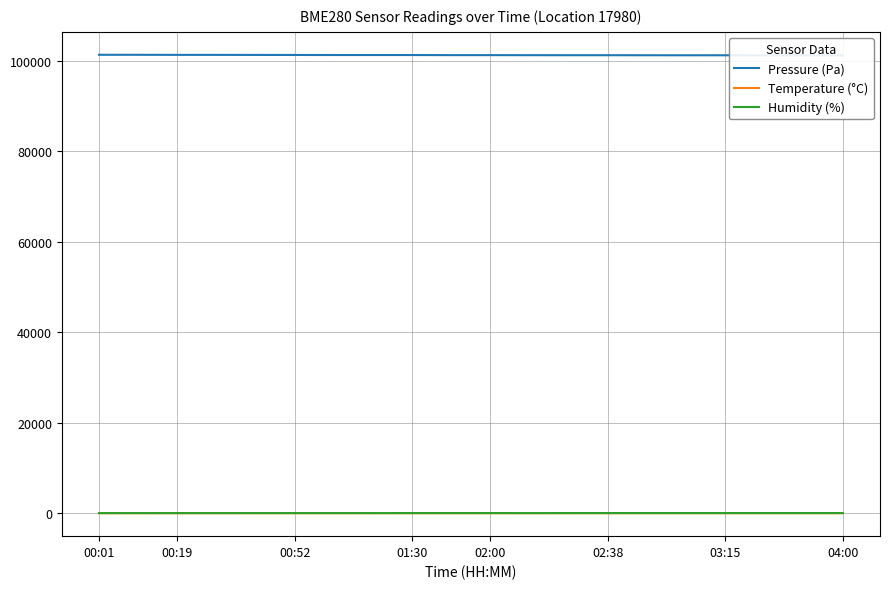

What is the difference between the maximum and second lowest values in the Temperature (°C) series?

1.5